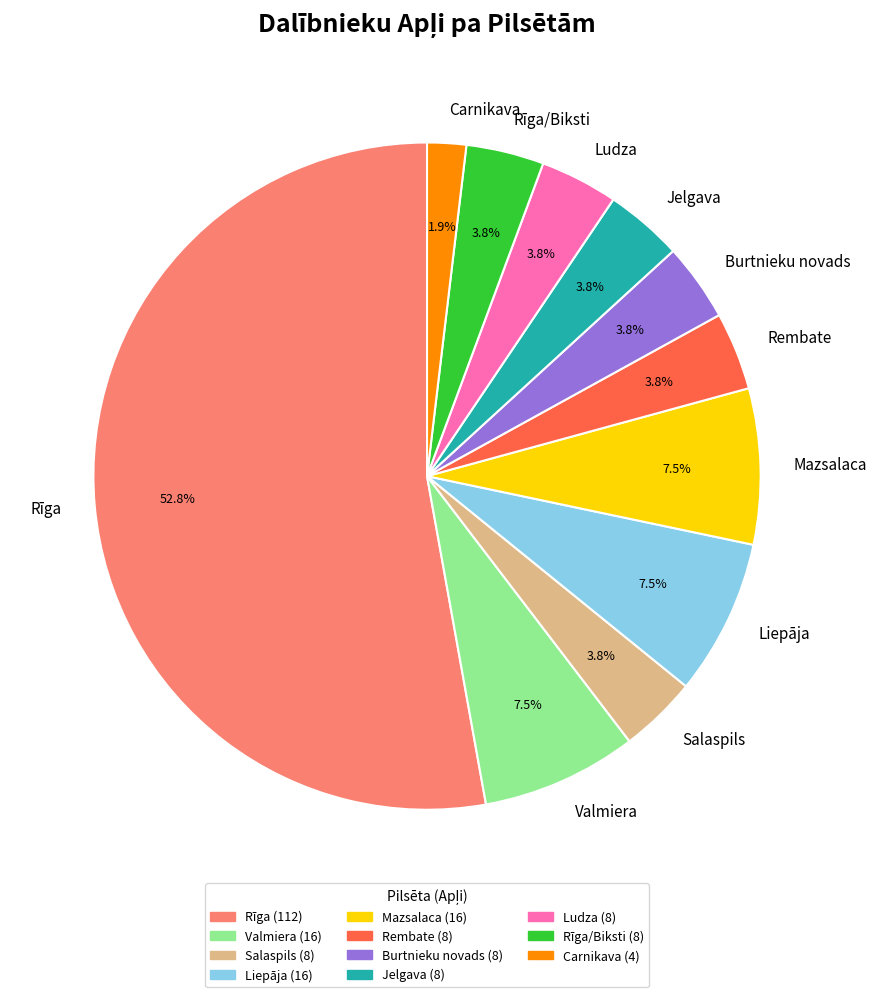

Which slice is the largest?

Rīga